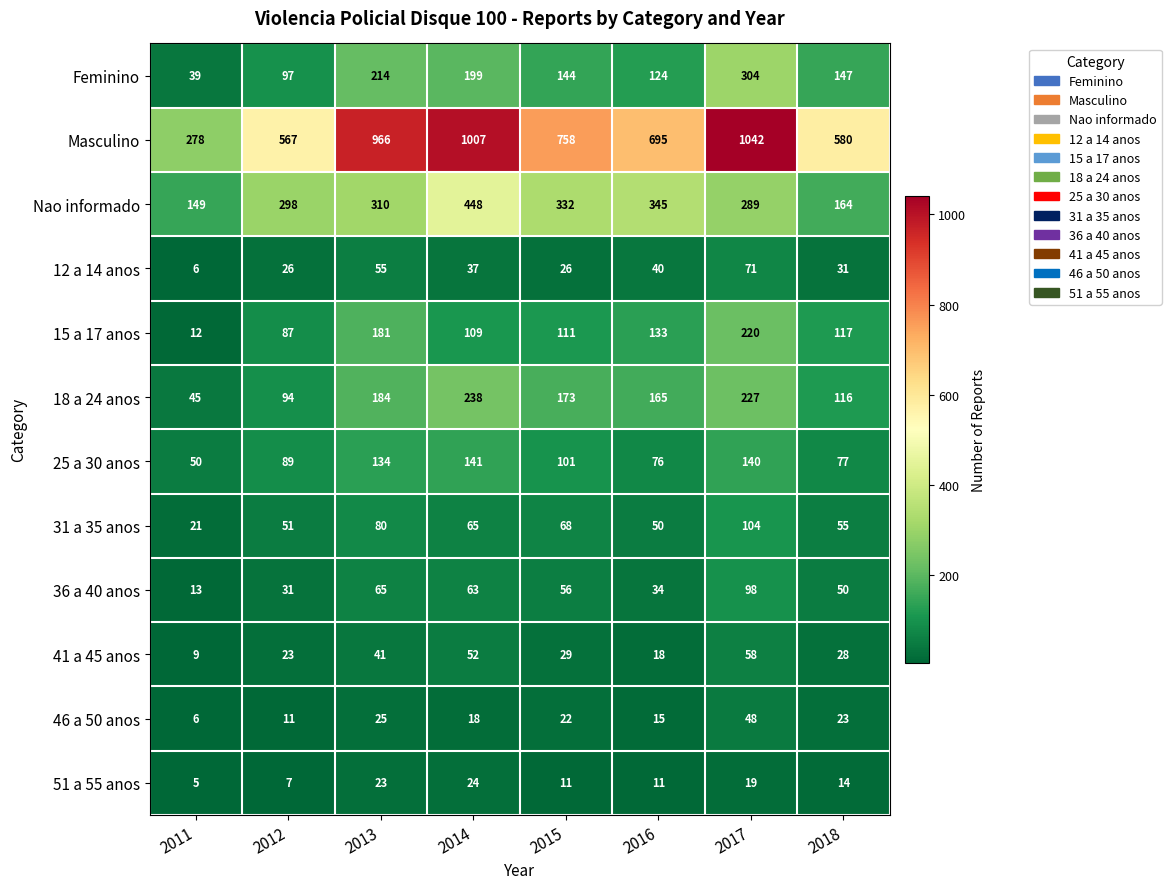

How many data points does each series have?

8